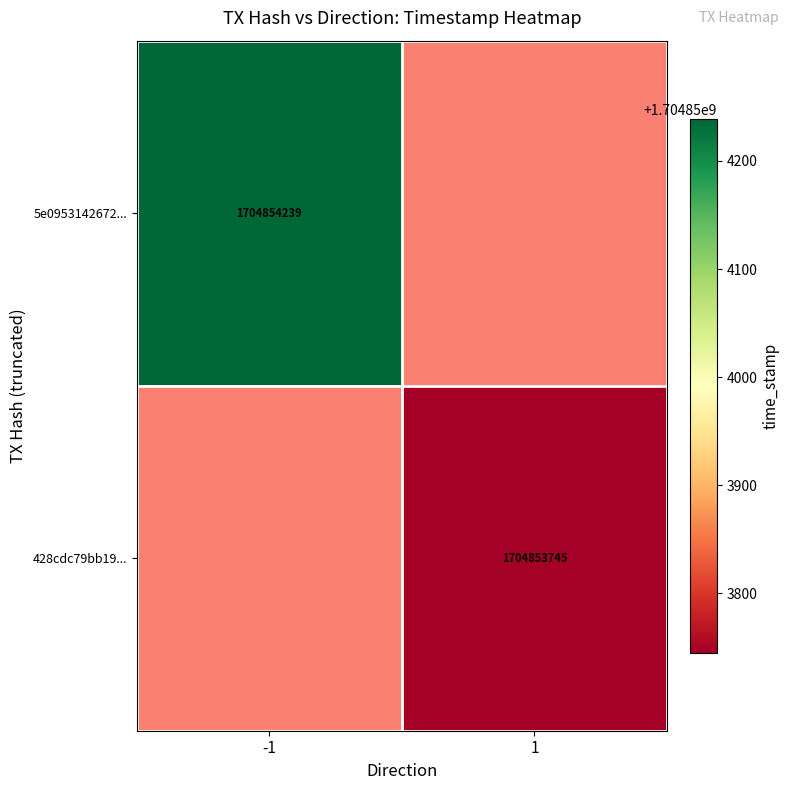

Which series changed the most between 0 and 1?

5e09531426724f7ecb2f9d2d7e73349cd73ad71